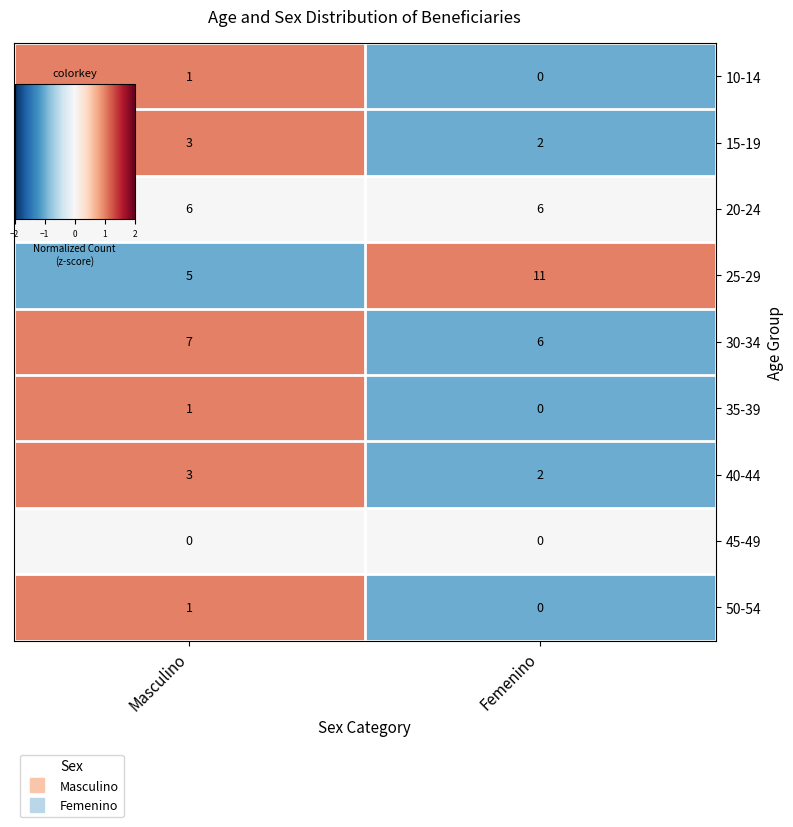

True or false: 30-34 has a value of 2 at Masculino.

False